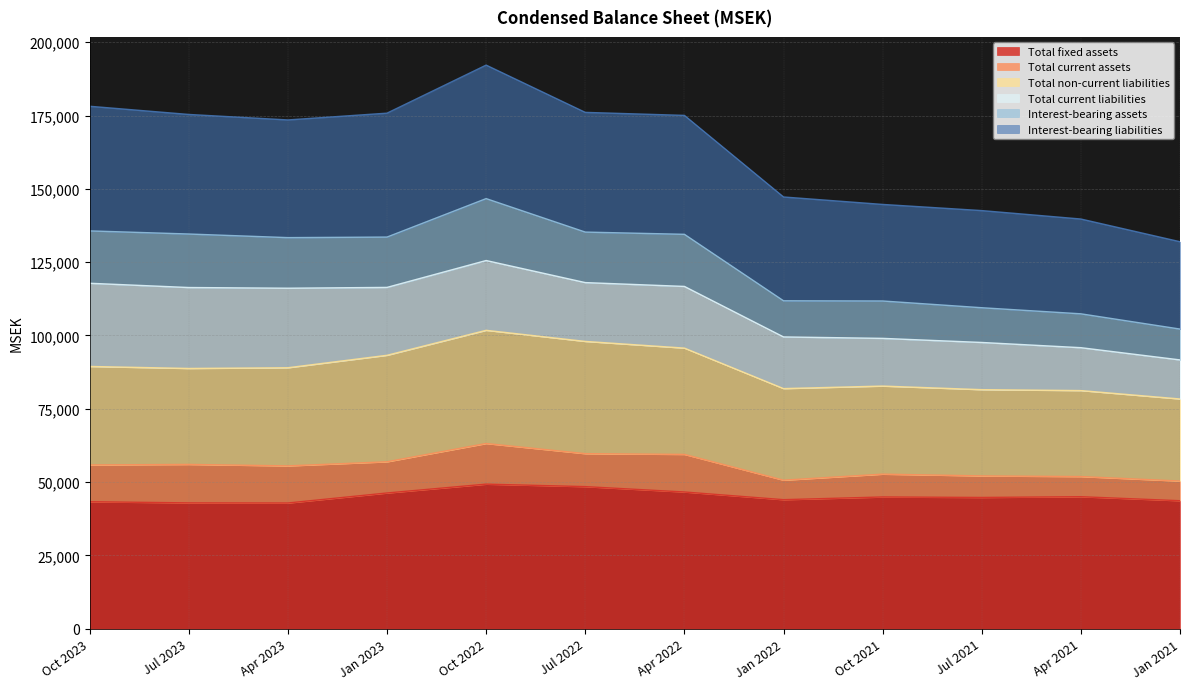

At which category does Interest-bearing liabilities reach its first local peak?

Oct 2022